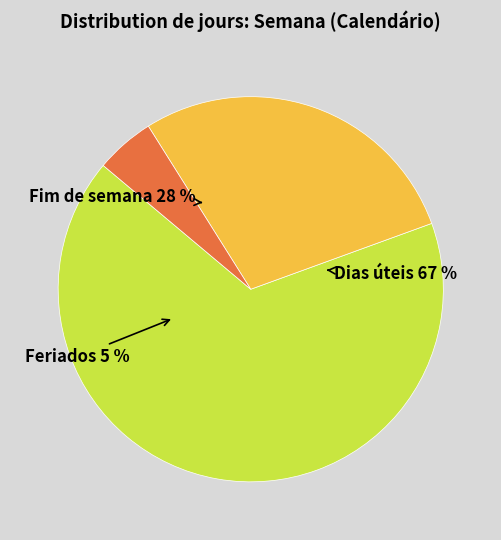

To the nearest percent, what portion does 2 represent?

5%